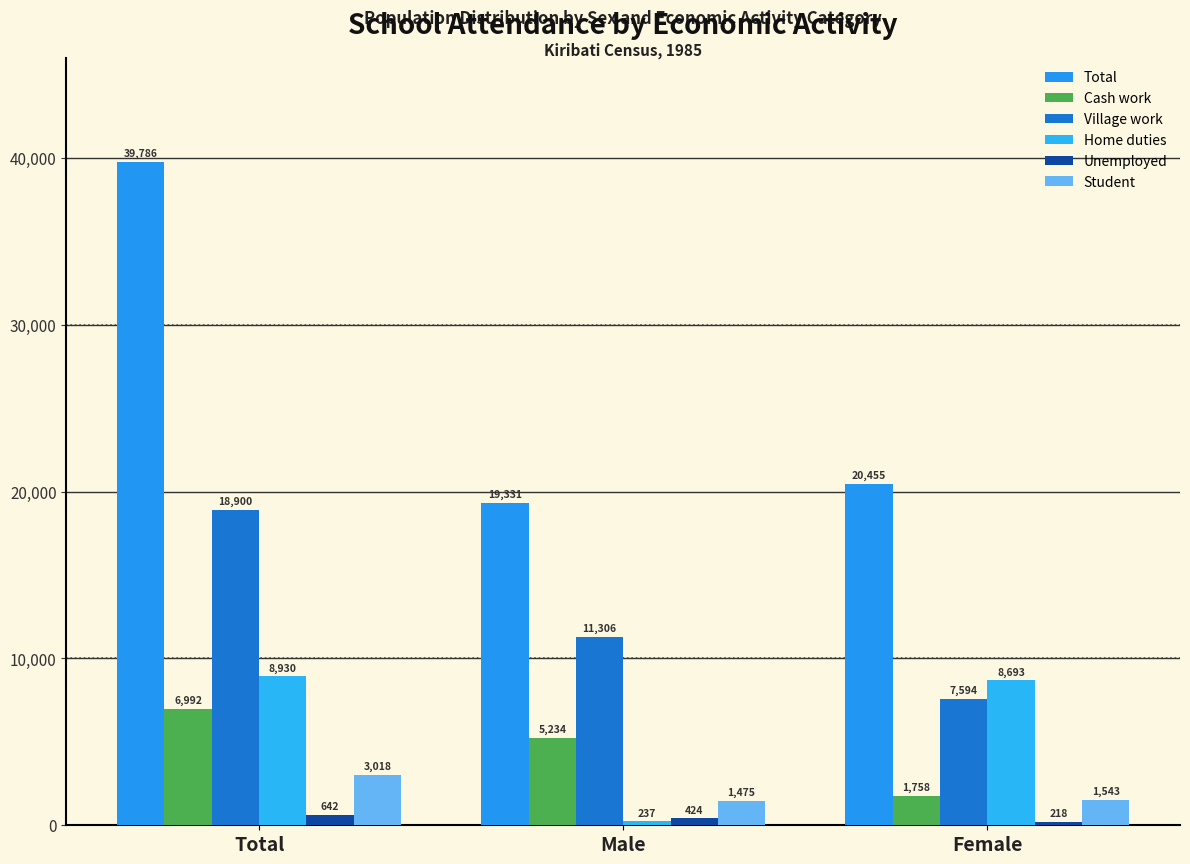

Where is Village work nearest to the value 13247?

Male